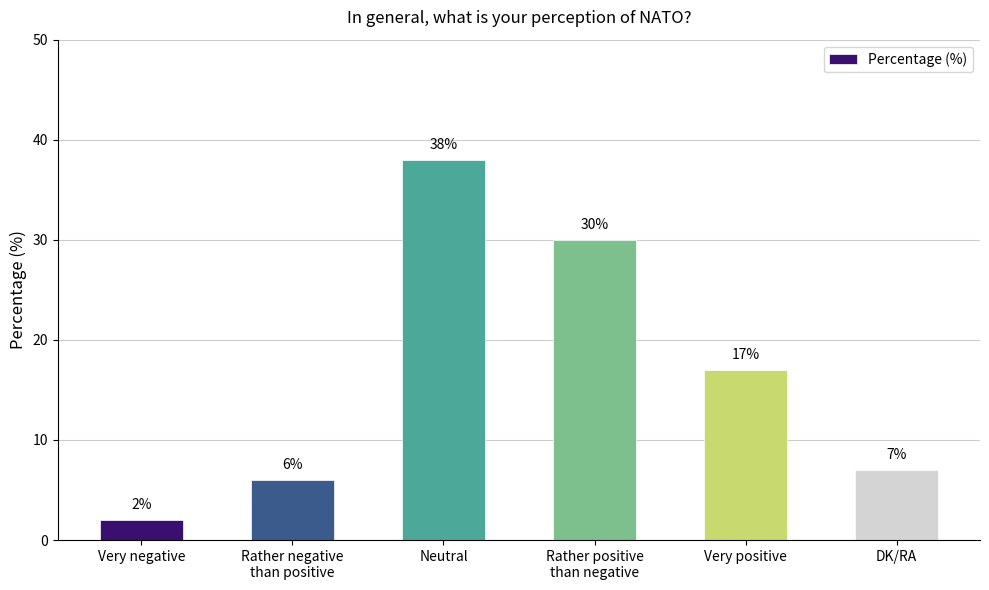

Which category has the highest value across all series?

Neutral